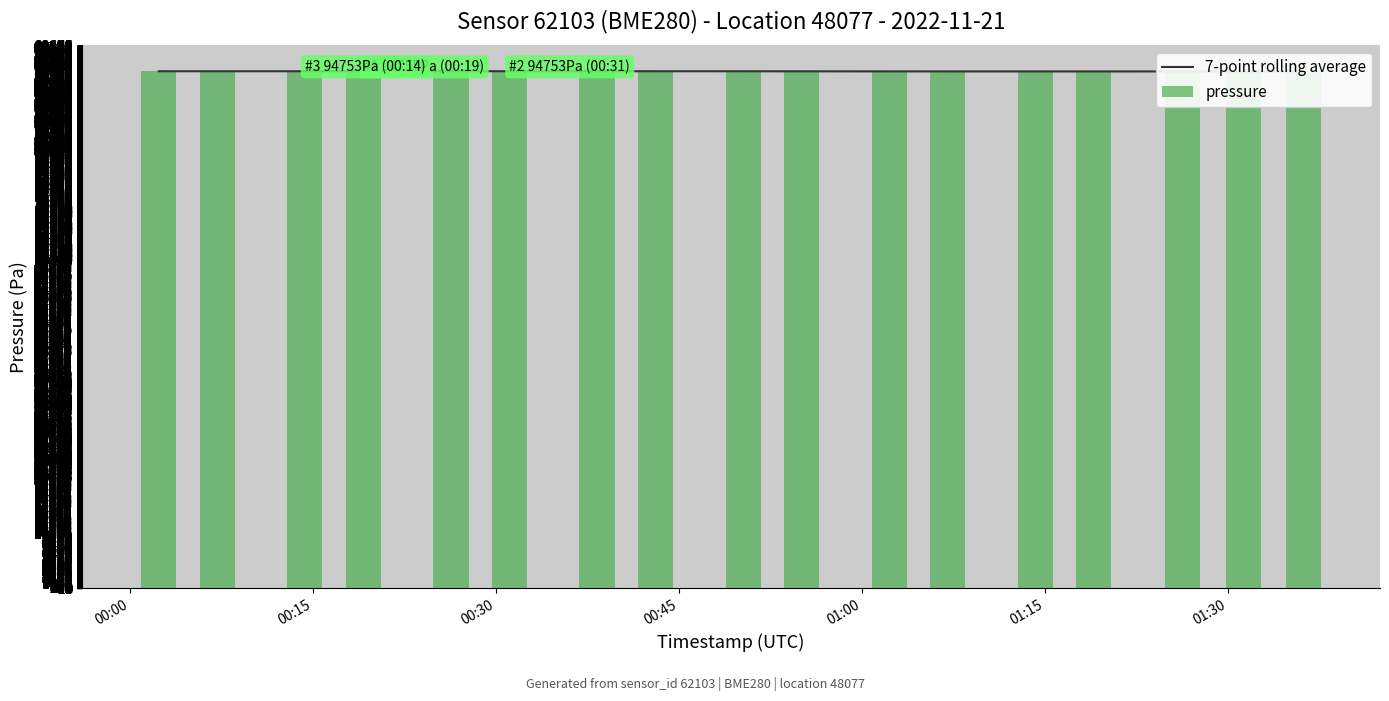

How many values in the 7-point rolling average series exceed 94739?

9